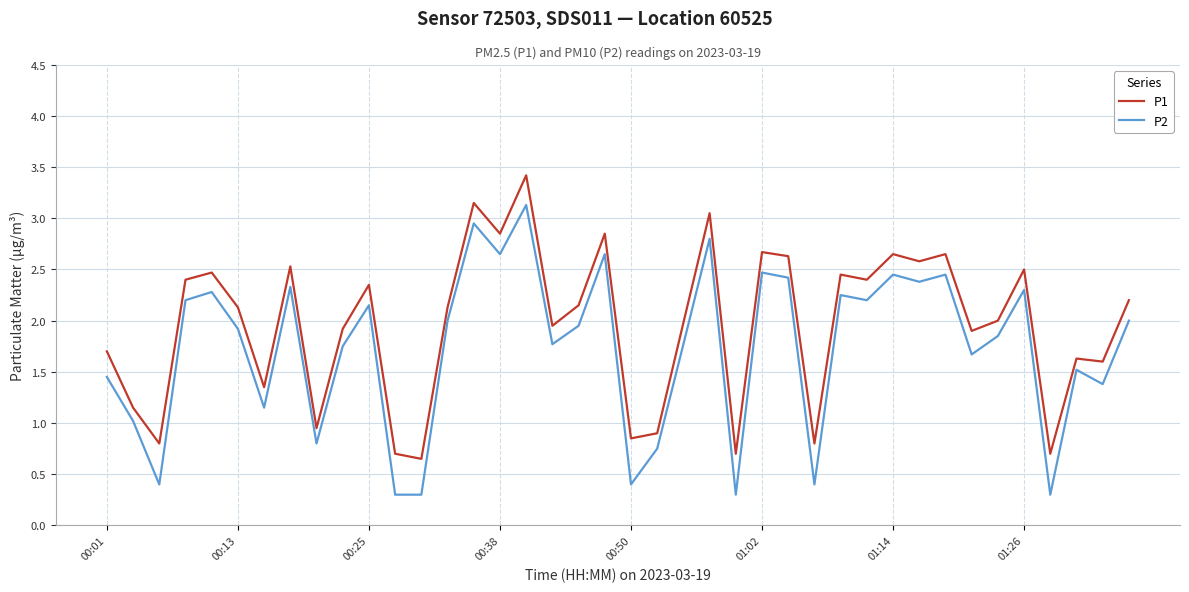

Which series has the largest total across all categories?

P1